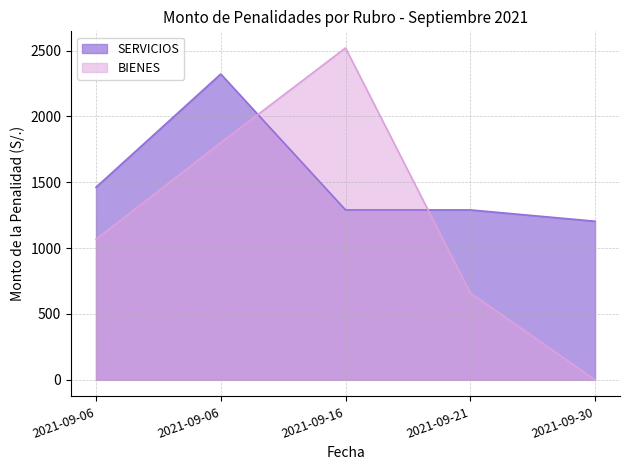

Reading left to right, what are all the values shown in this chart?

SERVICIOS: 2021-09-06=1462.0	2021-09-06=2322.0	2021-09-16=1290.0	2021-09-21=1290.0	2021-09-30=1204.0
BIENES: 2021-09-06=1066.8	2021-09-06=1800.0	2021-09-16=2520.0	2021-09-21=660.0	2021-09-30=0.0